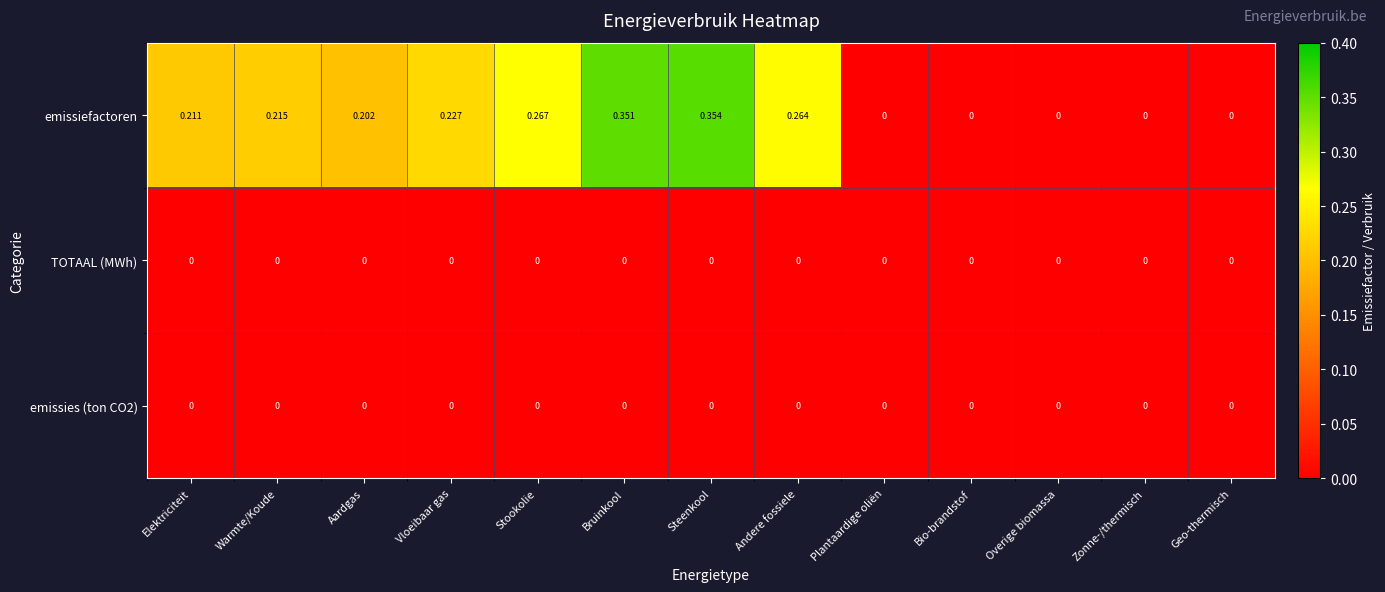

Which series has the largest range (max minus min)?

emissiefactoren